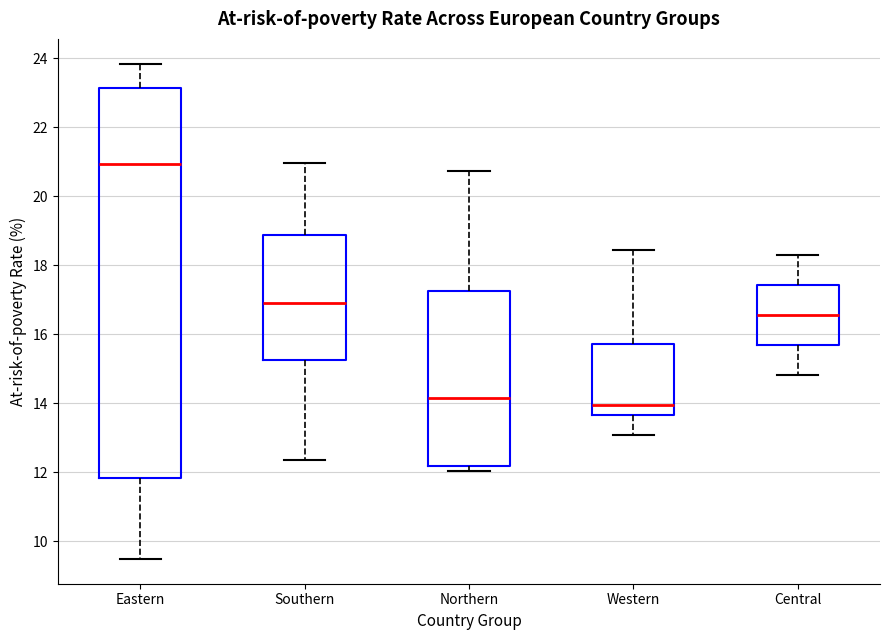

Where does the median line of the box for Northern sit on the y-axis? The values are not printed on the chart, so give them approximately, as read against the axis.

14.2